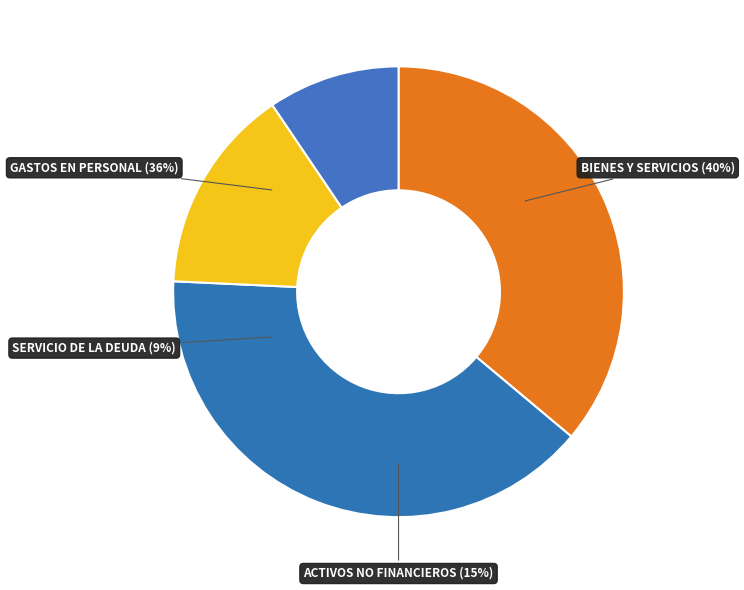

What percentage is the GASTOS EN PERSONAL slice, to the nearest percent?

36%